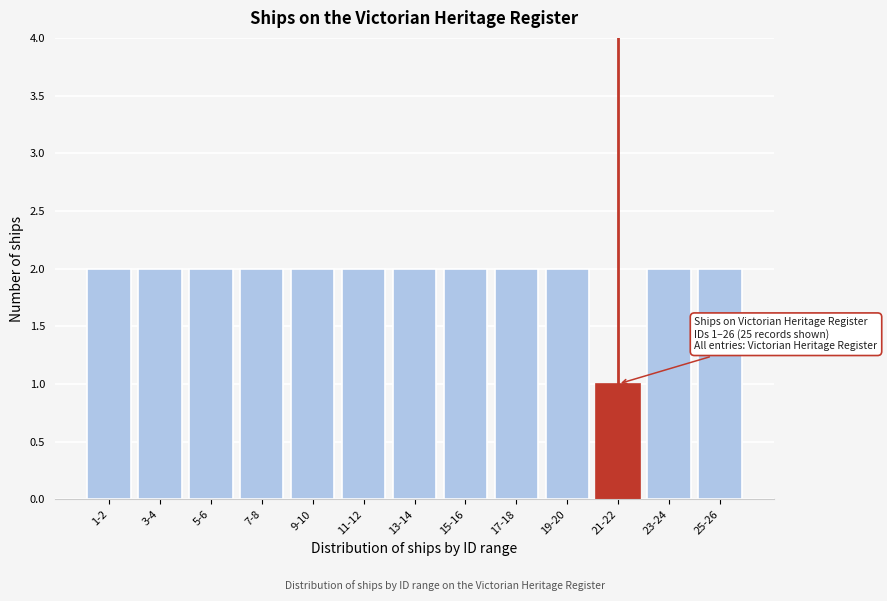

Reading right to left, list all the values displayed in this chart.

25-26=2	23-24=2	21-22=1	19-20=2	17-18=2	15-16=2	13-14=2	11-12=2	9-10=2	7-8=2	5-6=2	3-4=2	1-2=2